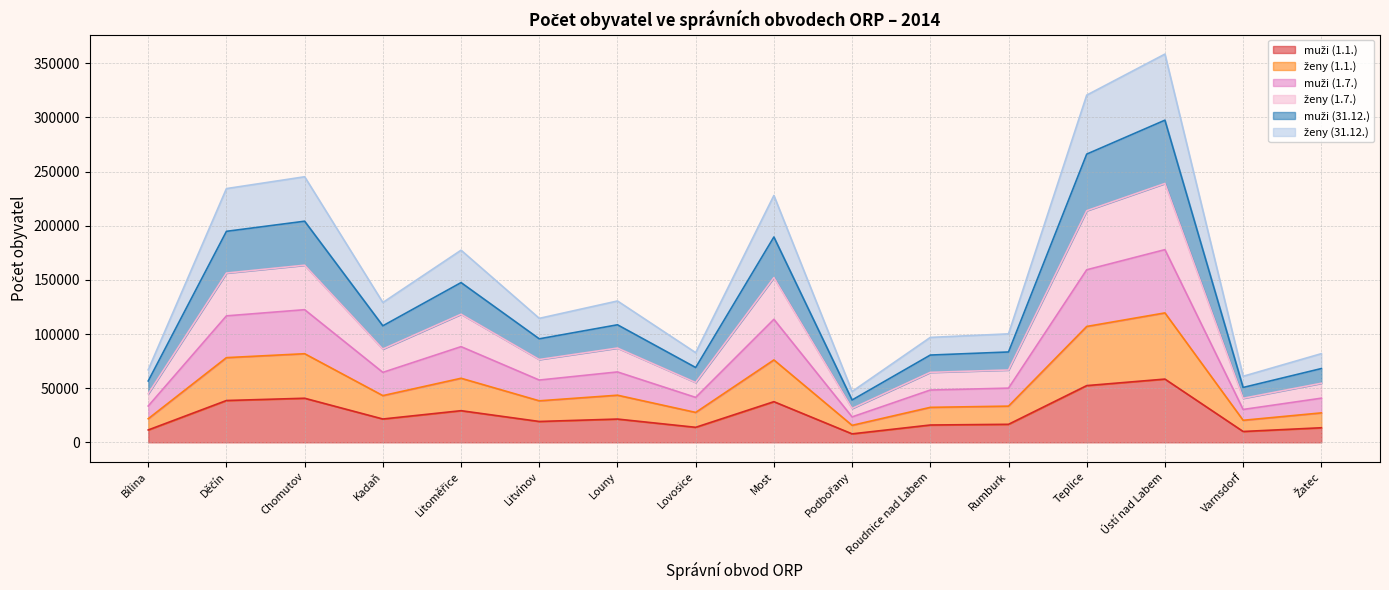

What is the total value across all series at Chomutov?

245248